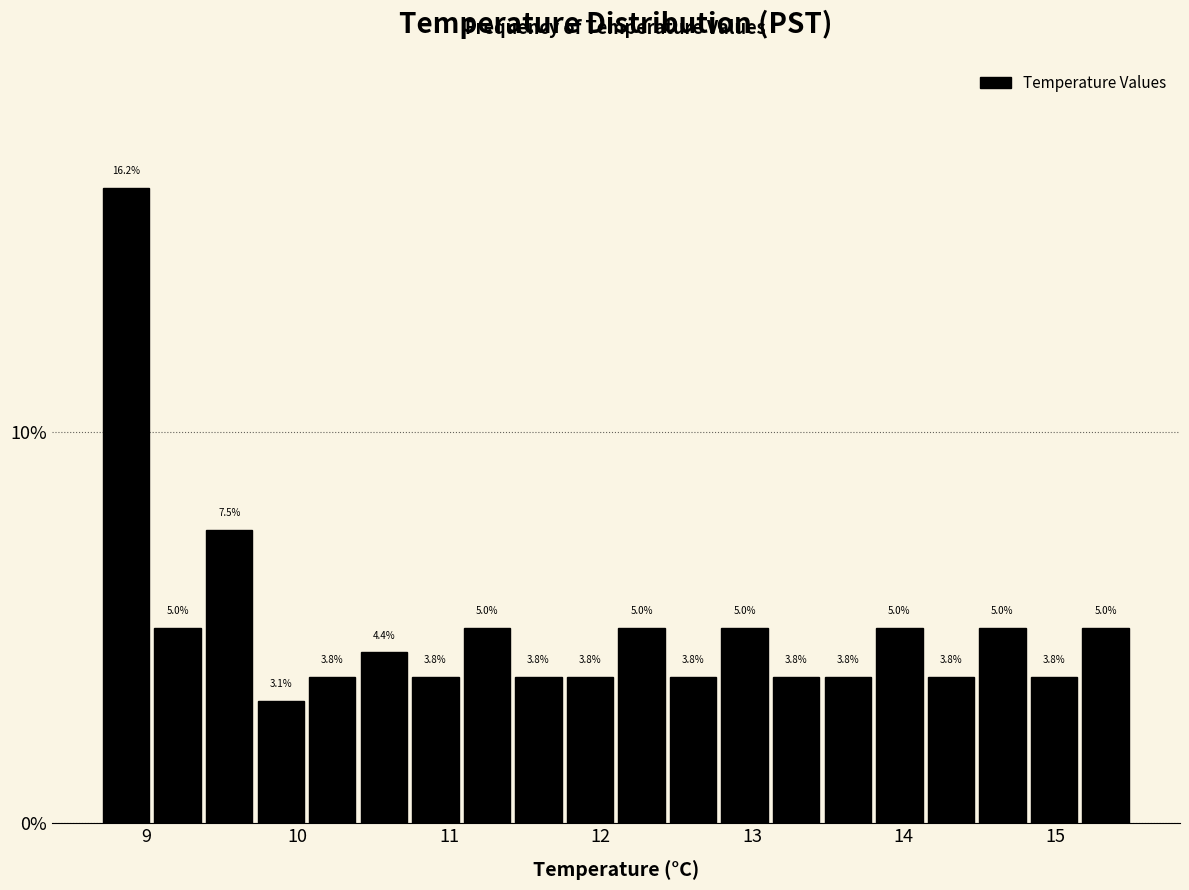

Read against the x-axis, roughly where is the centre of the tallest bar?

8.9